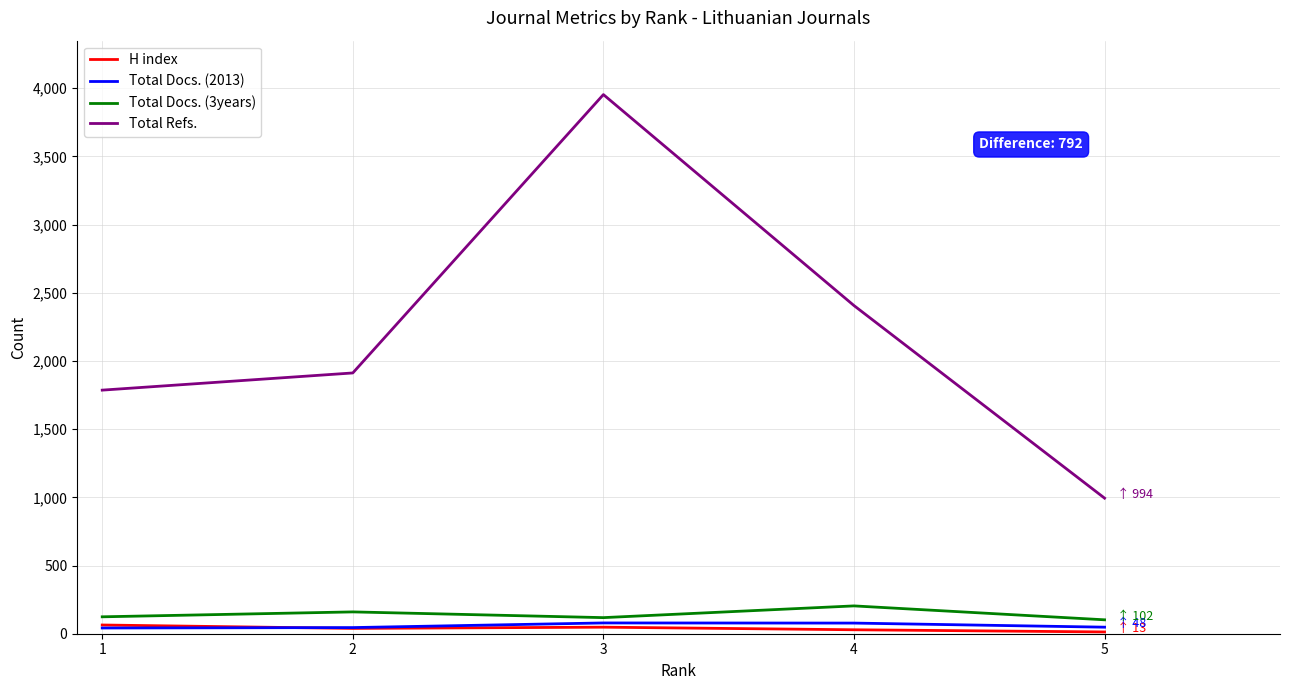

What is the highest value of the Total Refs. series?

3953